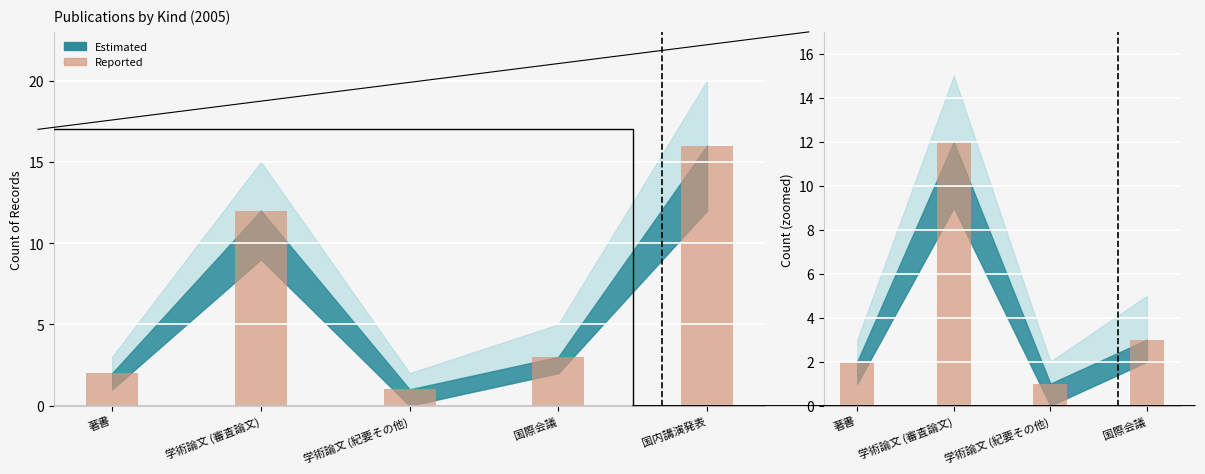

What is the difference between the values at 著書 and 学術論文 (審査論文)?

10